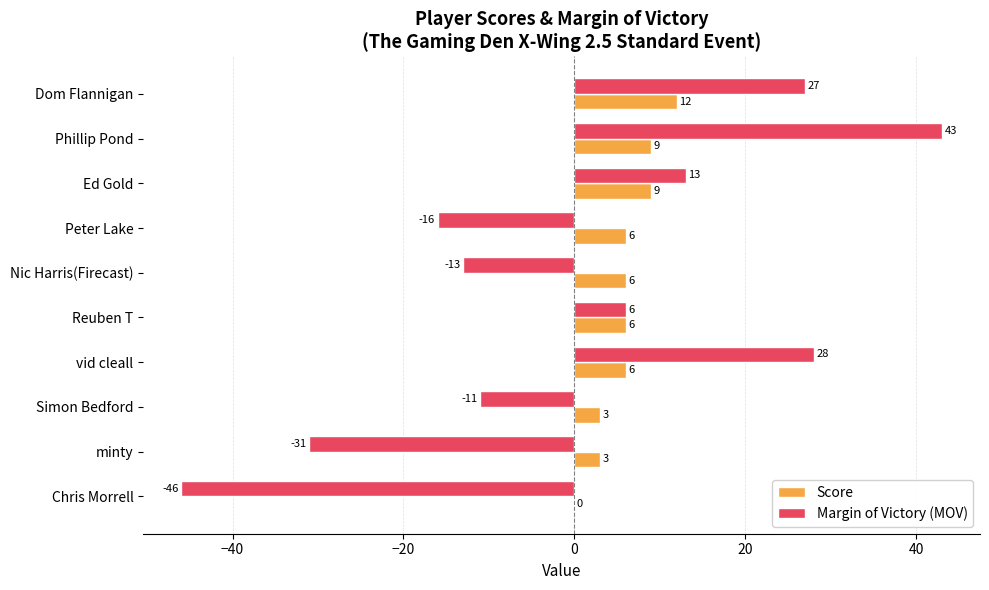

The Score series shows 6 at Dom Flannigan. True or false?

False